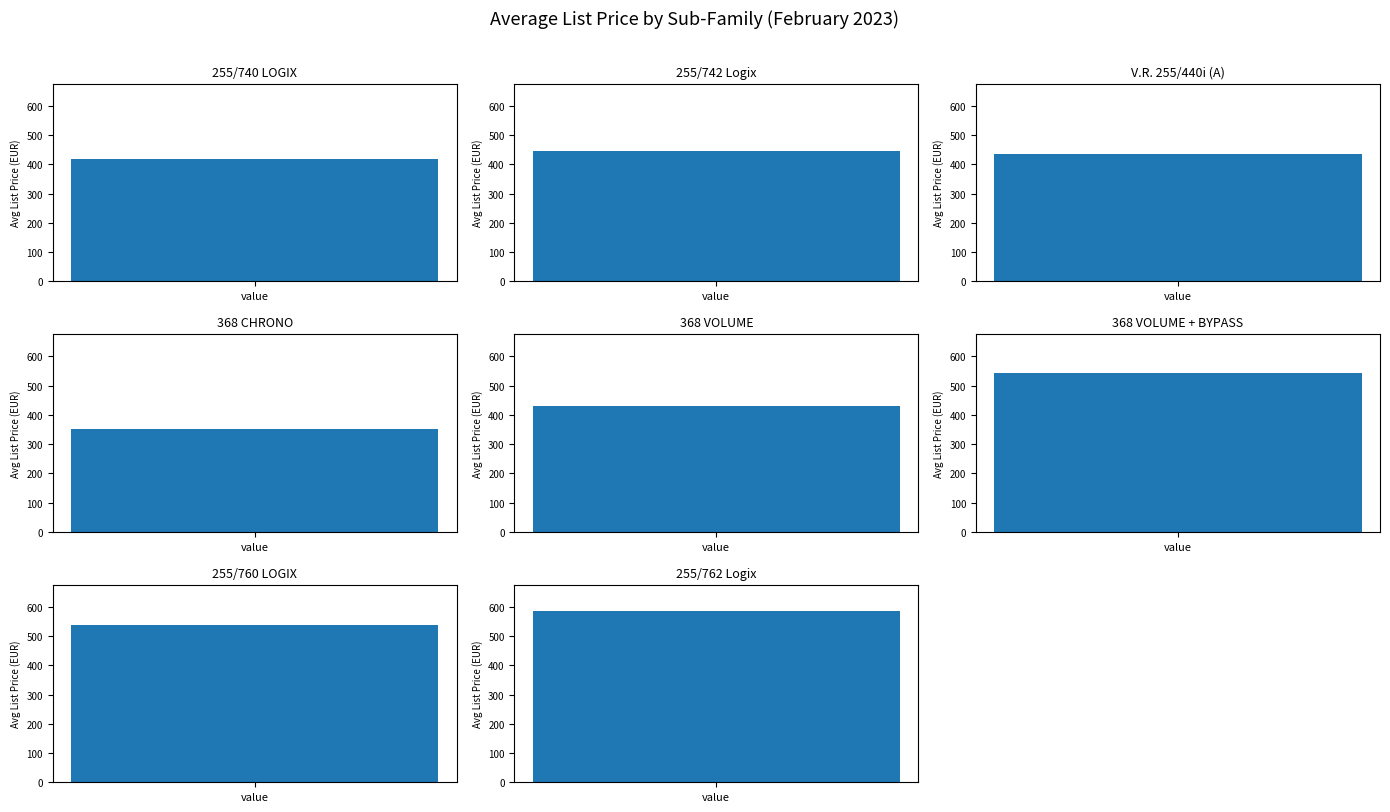

Which has a higher value, 255/760 LOGIX or 368 VOLUME?

255/760 LOGIX